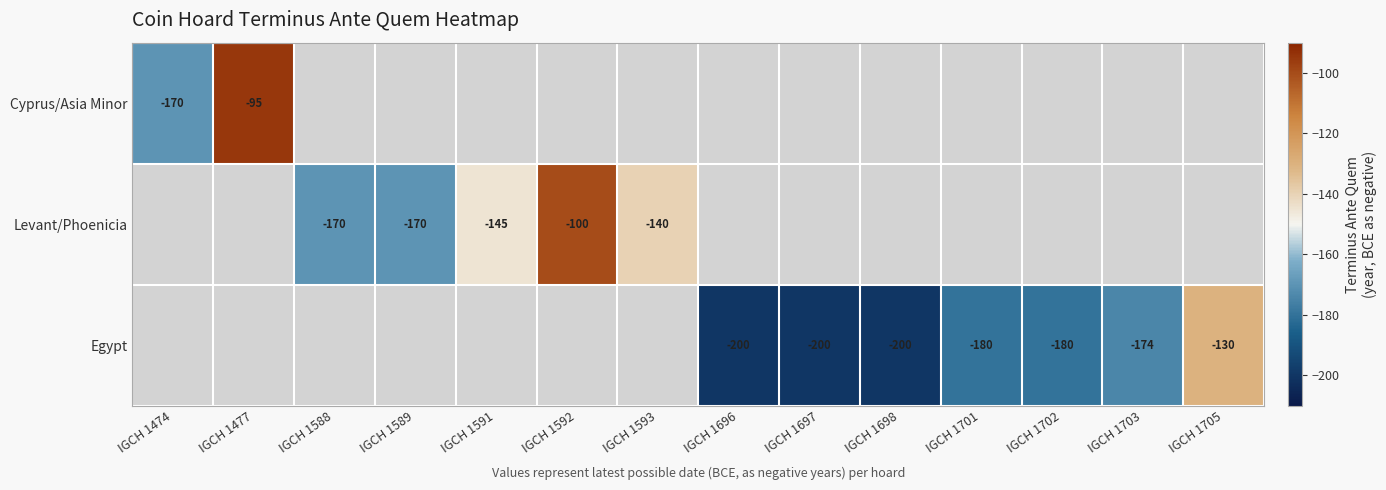

The Egypt series shows -292 at IGCH 1698. True or false?

False